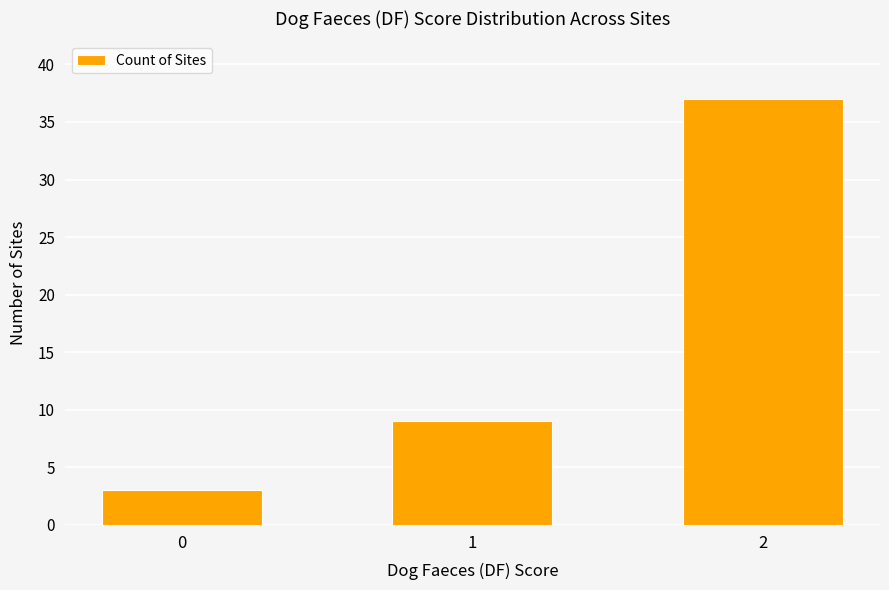

At which label is the value closest to 20?

1